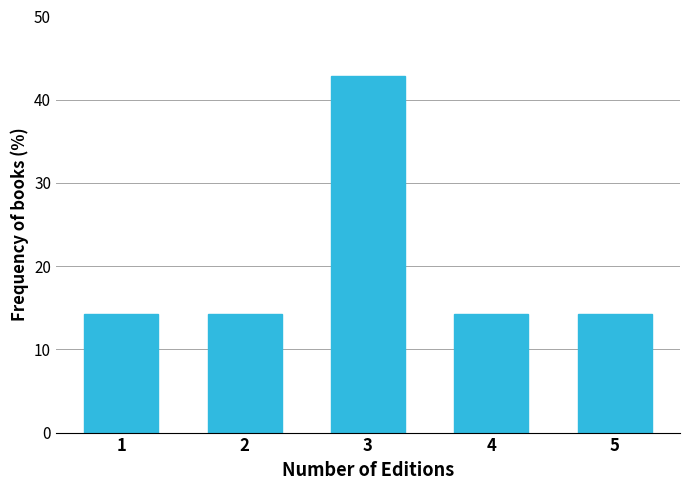

Reading right to left, list all the values displayed in this chart.

14.3	14.3	42.9	14.3	14.3